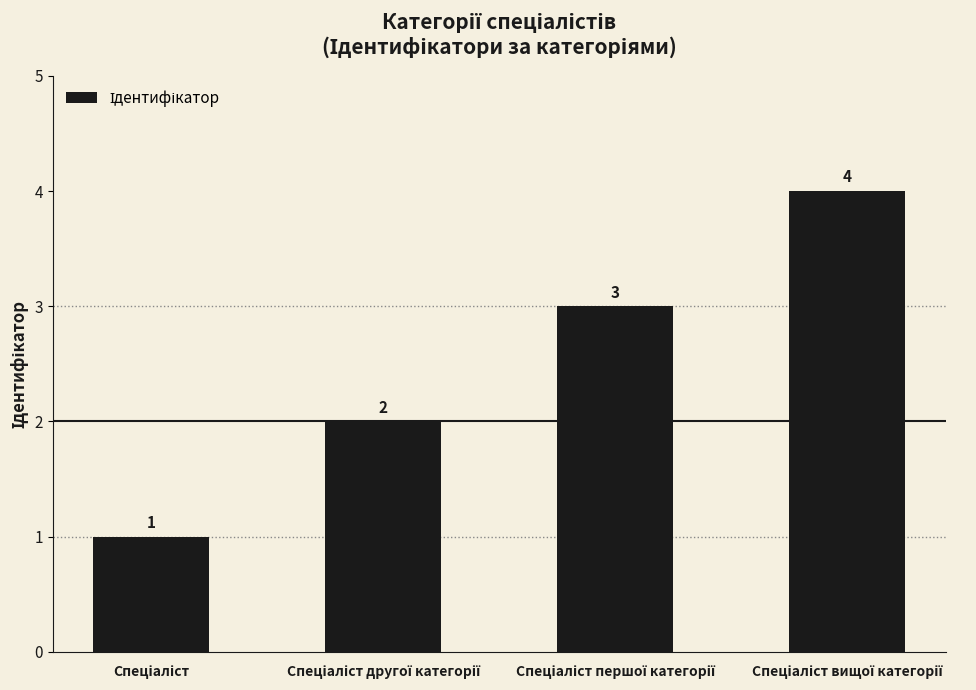

What is the maximum value shown in the chart?

4